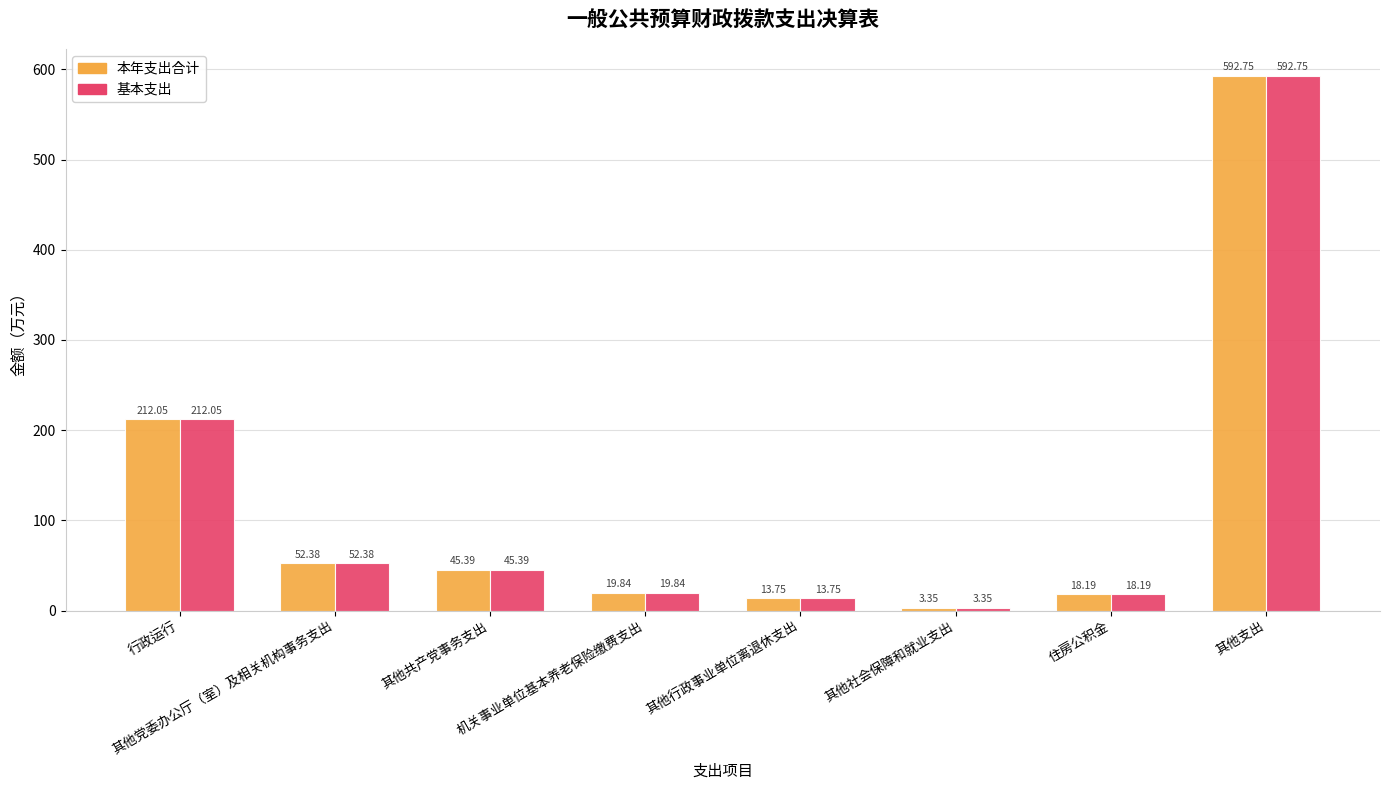

What is the approximate value of 本年支出合计 at 其他支出?

592.8